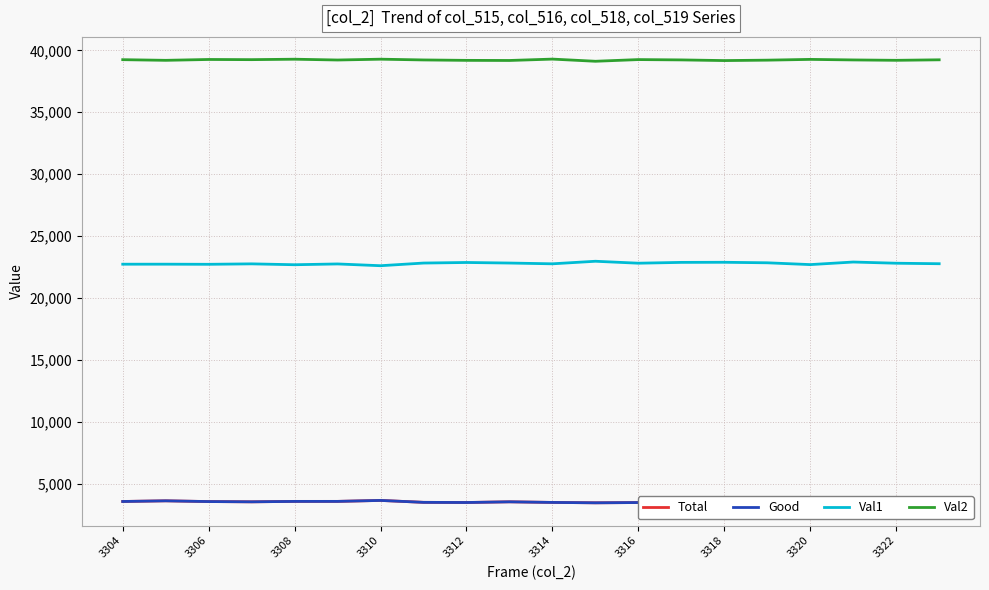

How many lines are shown in the chart?

4